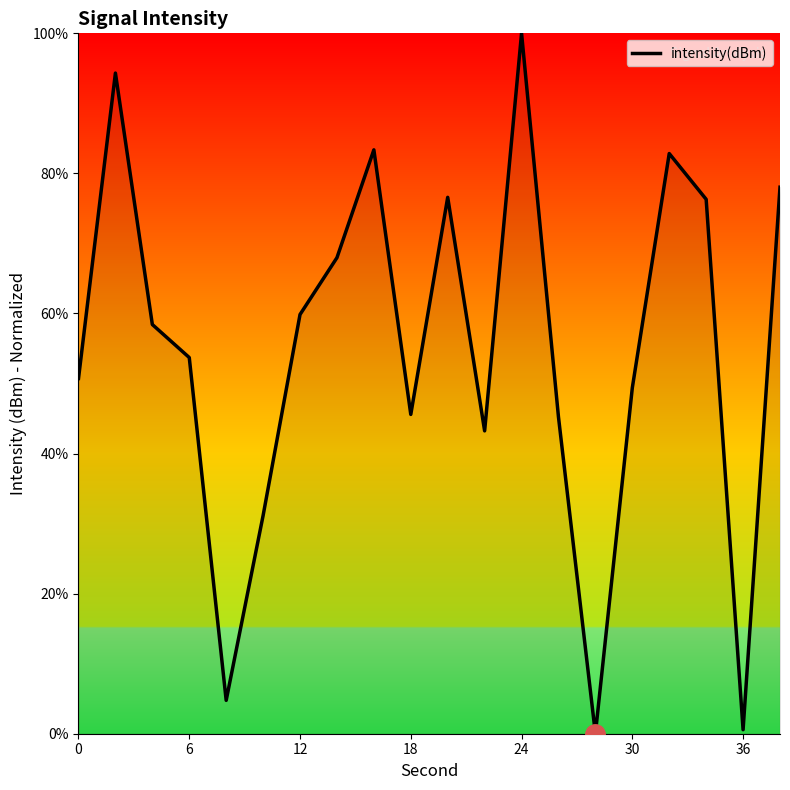

What is the average value?

55.1